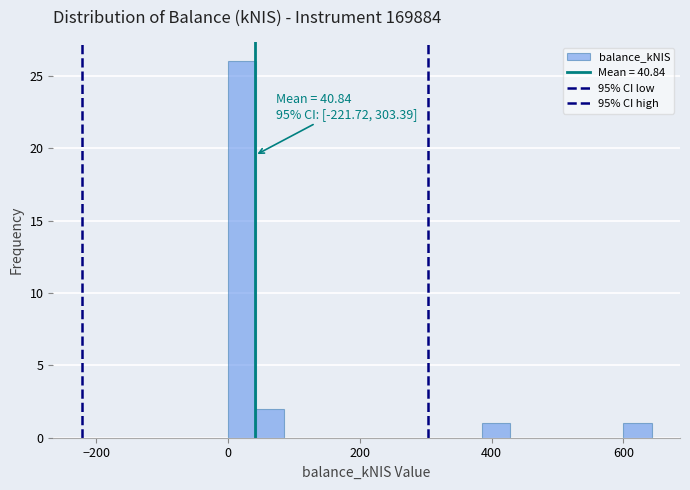

Read against the x-axis, roughly where is the centre of the tallest bar?

20